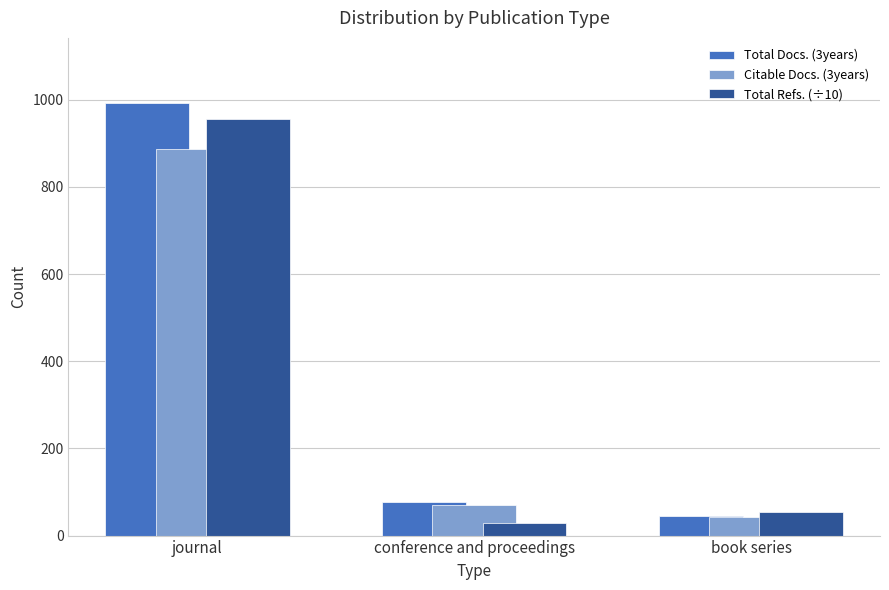

The value of Total Refs. (÷10) at journal is 195.6. True or false?

False